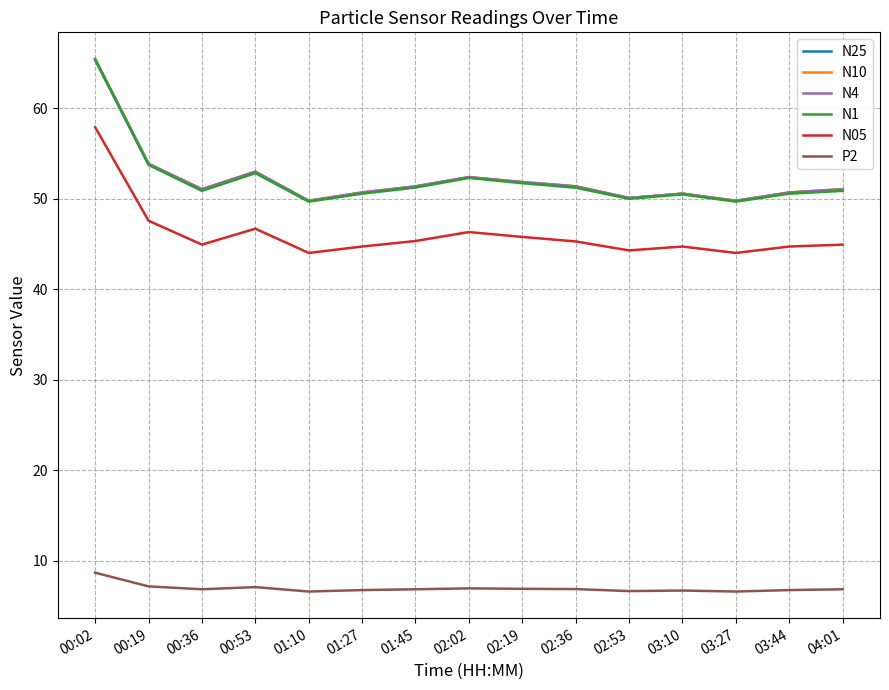

What is the difference between the highest and lowest values at 03:10?

43.9